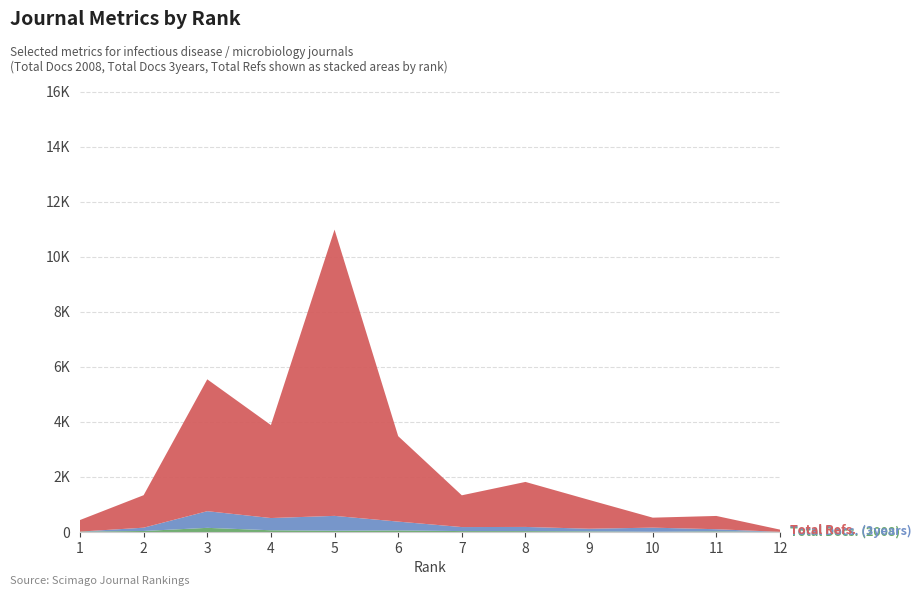

Reading left to right, list all the values displayed in this chart.

Total Docs. (2008): 1=15	2=37	3=151	4=63	5=47	6=57	7=33	8=32	9=23	10=9	11=24	12=6
Total Docs. (3years): 1=0	2=120	3=605	4=444	5=539	6=321	7=146	8=152	9=96	10=149	11=77	12=0
Total Refs.: 1=420	2=1180	3=4790	4=3377	5=10398	6=3104	7=1154	8=1635	9=1047	10=363	11=482	12=81